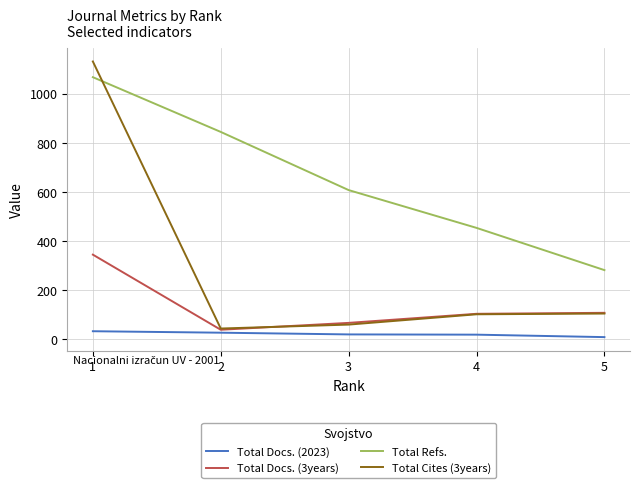

What is the maximum value shown in the chart?

1132